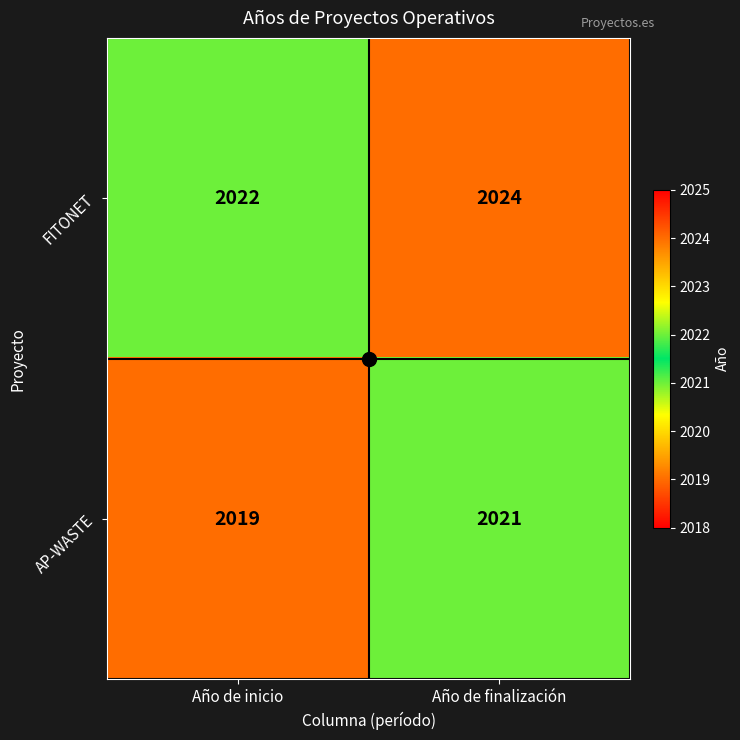

What is the total value across all series at Año de inicio?

4041